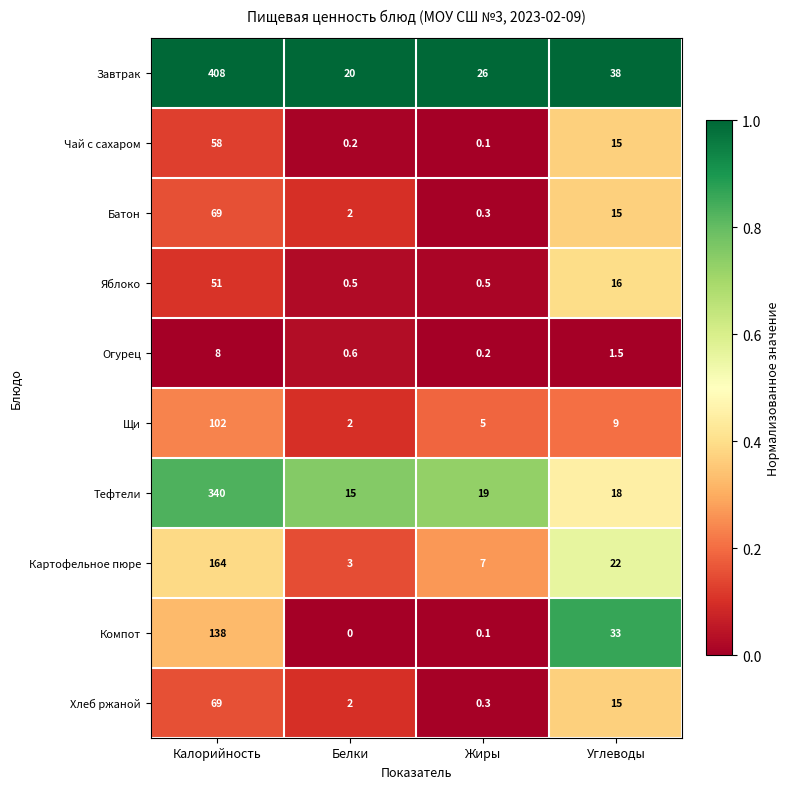

Which series has the widest spread of values?

Завтрак